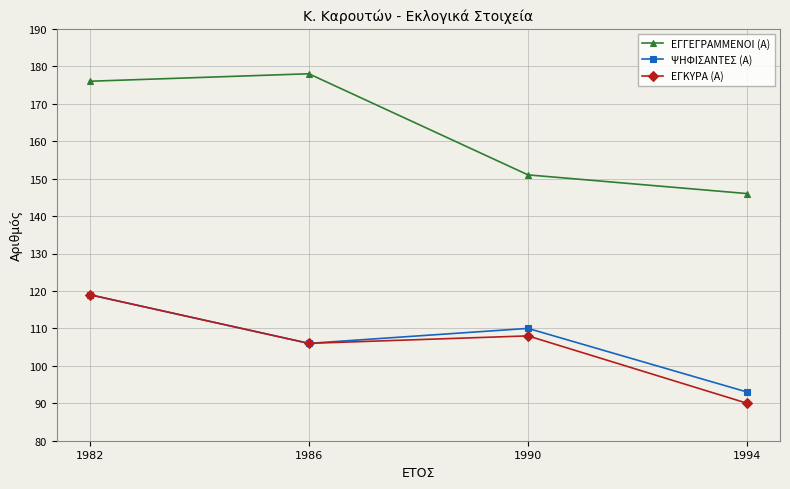

What is the spread (max minus min) of values at 1982?

57